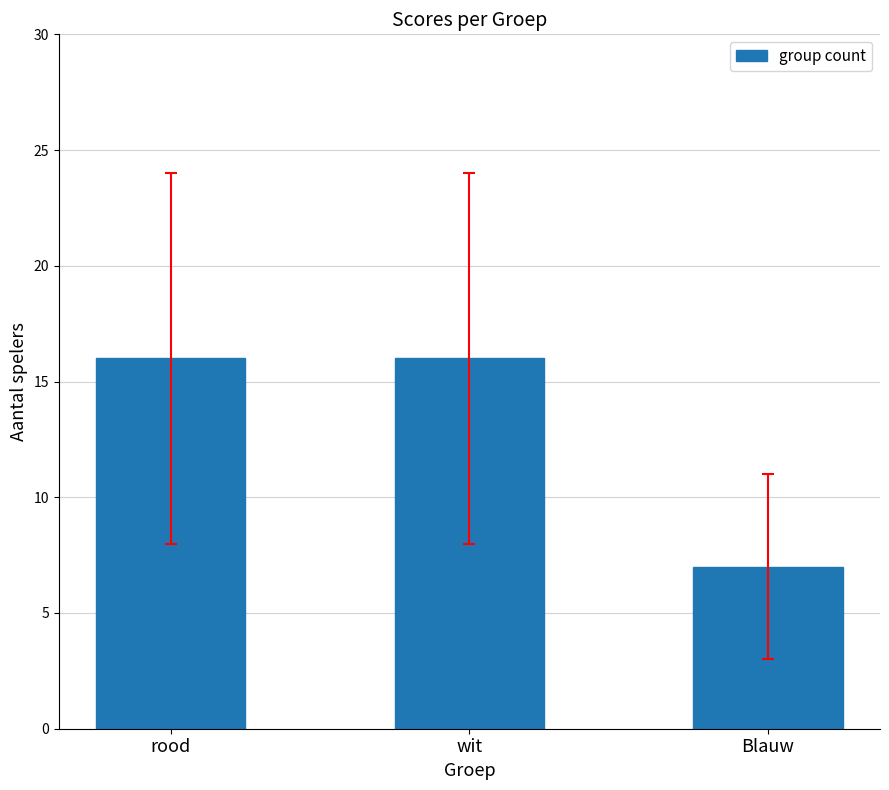

Between wit and Blauw, which is larger?

wit